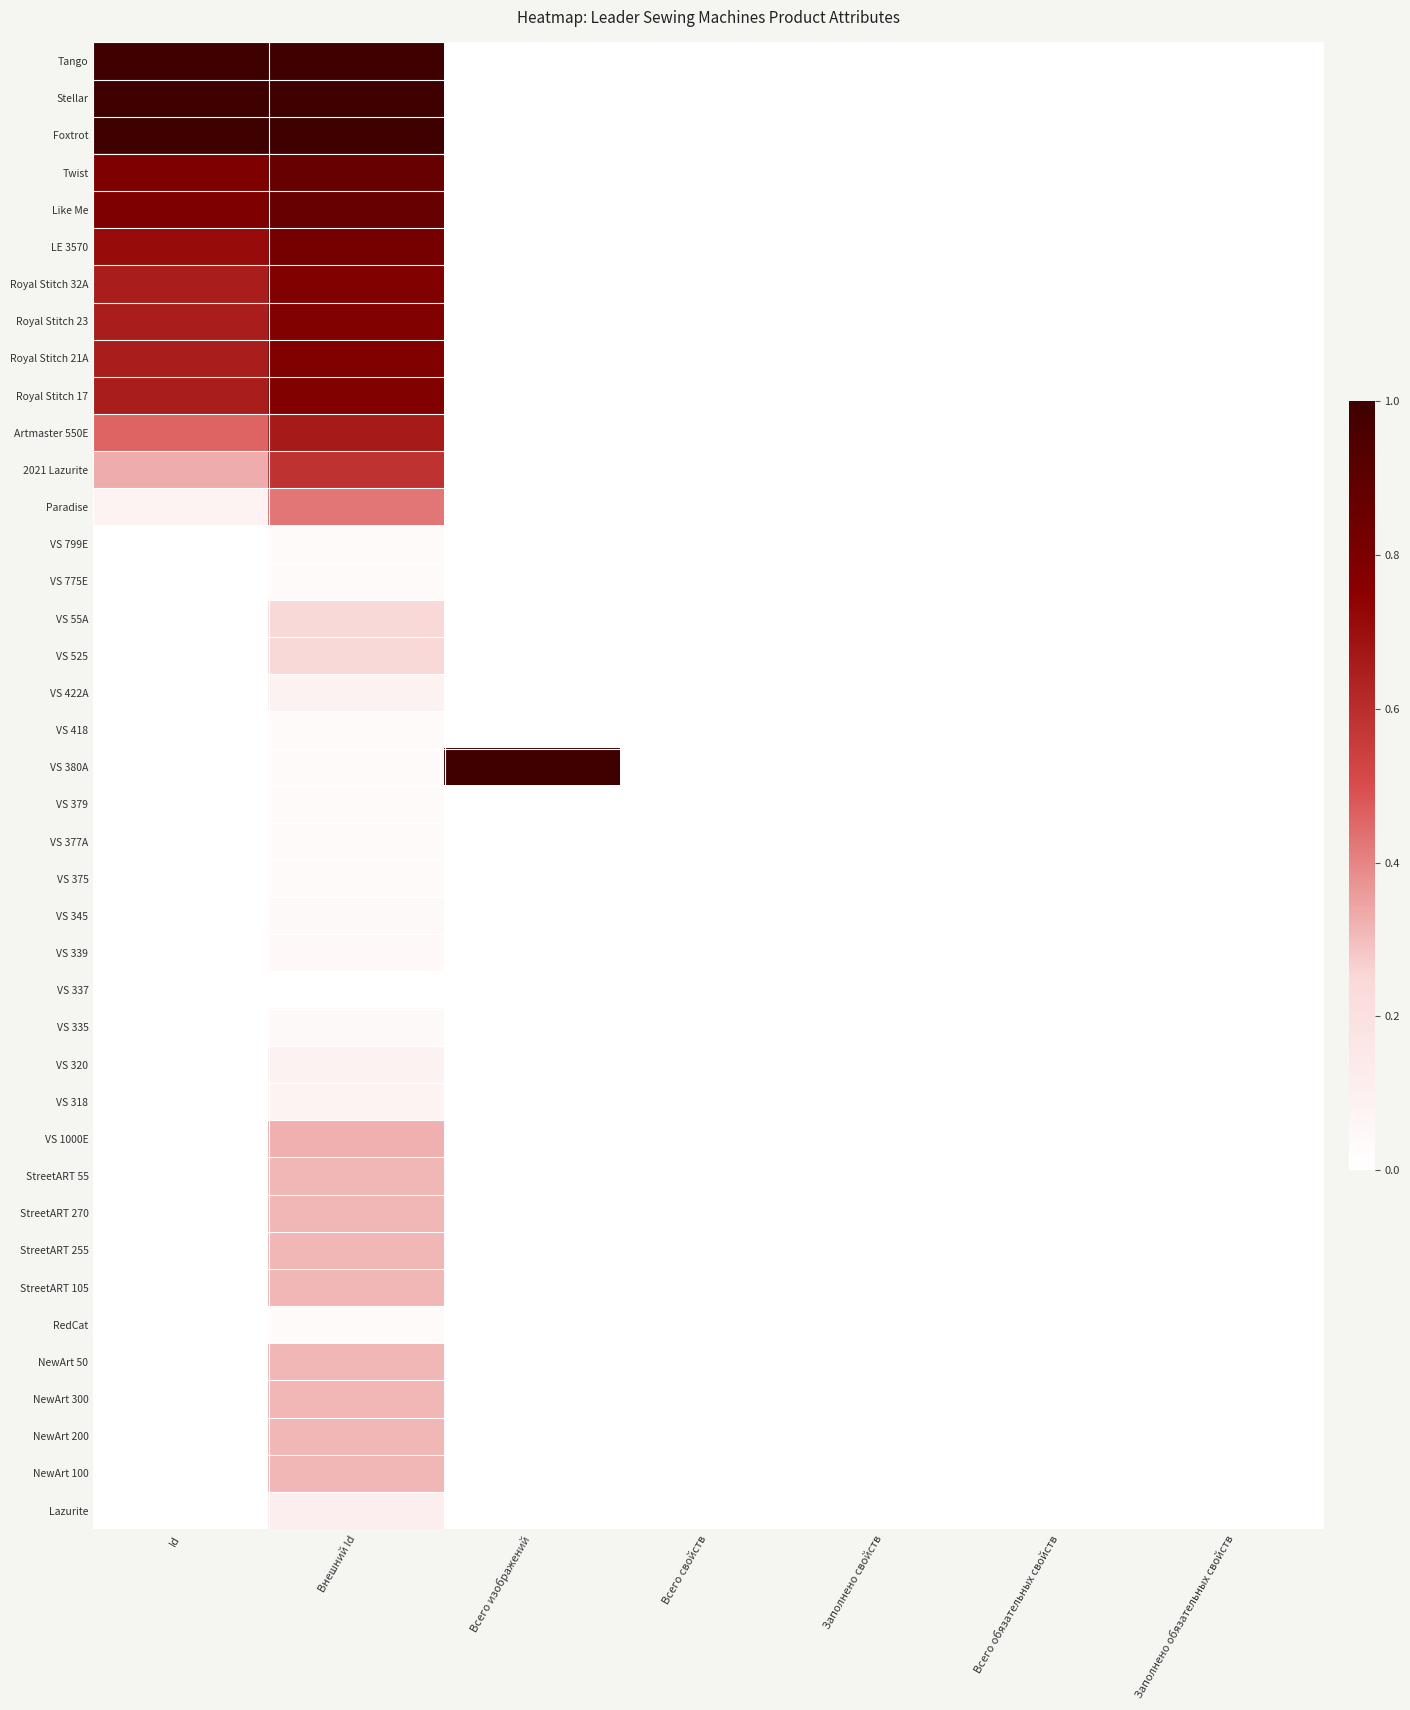

Reading left to right, extract all data points from this chart.

Tango: Id=1.0	Внешний Id=1.0	Всего изображений=0.0	Всего свойств=0.0	Заполнено свойств=0.0	Всего обязательных свойств=0.0	Заполнено обязательных свойств=0.0
Stellar: Id=1.0	Внешний Id=1.0	Всего изображений=0.0	Всего свойств=0.0	Заполнено свойств=0.0	Всего обязательных свойств=0.0	Заполнено обязательных свойств=0.0
Foxtrot: Id=1.0	Внешний Id=1.0	Всего изображений=0.0	Всего свойств=0.0	Заполнено свойств=0.0	Всего обязательных свойств=0.0	Заполнено обязательных свойств=0.0
Twist: Id=0.8	Внешний Id=0.9	Всего изображений=0.0	Всего свойств=0.0	Заполнено свойств=0.0	Всего обязательных свойств=0.0	Заполнено обязательных свойств=0.0
Like Me: Id=0.8	Внешний Id=0.9	Всего изображений=0.0	Всего свойств=0.0	Заполнено свойств=0.0	Всего обязательных свойств=0.0	Заполнено обязательных свойств=0.0
LE 3570: Id=0.7	Внешний Id=0.8	Всего изображений=0.0	Всего свойств=0.0	Заполнено свойств=0.0	Всего обязательных свойств=0.0	Заполнено обязательных свойств=0.0
Royal Stitch 32A: Id=0.7	Внешний Id=0.8	Всего изображений=0.0	Всего свойств=0.0	Заполнено свойств=0.0	Всего обязательных свойств=0.0	Заполнено обязательных свойств=0.0
Royal Stitch 23: Id=0.7	Внешний Id=0.8	Всего изображений=0.0	Всего свойств=0.0	Заполнено свойств=0.0	Всего обязательных свойств=0.0	Заполнено обязательных свойств=0.0
Royal Stitch 21A: Id=0.7	Внешний Id=0.8	Всего изображений=0.0	Всего свойств=0.0	Заполнено свойств=0.0	Всего обязательных свойств=0.0	Заполнено обязательных свойств=0.0
Royal Stitch 17: Id=0.7	Внешний Id=0.8	Всего изображений=0.0	Всего свойств=0.0	Заполнено свойств=0.0	Всего обязательных свойств=0.0	Заполнено обязательных свойств=0.0
Artmaster 550E: Id=0.5	Внешний Id=0.7	Всего изображений=0.0	Всего свойств=0.0	Заполнено свойств=0.0	Всего обязательных свойств=0.0	Заполнено обязательных свойств=0.0
2021 Lazurite: Id=0.3	Внешний Id=0.6	Всего изображений=0.0	Всего свойств=0.0	Заполнено свойств=0.0	Всего обязательных свойств=0.0	Заполнено обязательных свойств=0.0
Paradise: Id=0.1	Внешний Id=0.4	Всего изображений=0.0	Всего свойств=0.0	Заполнено свойств=0.0	Всего обязательных свойств=0.0	Заполнено обязательных свойств=0.0
VS 799E: Id=0.0	Внешний Id=0.0	Всего изображений=0.0	Всего свойств=0.0	Заполнено свойств=0.0	Всего обязательных свойств=0.0	Заполнено обязательных свойств=0.0
VS 775E: Id=0.0	Внешний Id=0.0	Всего изображений=0.0	Всего свойств=0.0	Заполнено свойств=0.0	Всего обязательных свойств=0.0	Заполнено обязательных свойств=0.0
VS 55A: Id=0.0	Внешний Id=0.3	Всего изображений=0.0	Всего свойств=0.0	Заполнено свойств=0.0	Всего обязательных свойств=0.0	Заполнено обязательных свойств=0.0
VS 525: Id=0.0	Внешний Id=0.3	Всего изображений=0.0	Всего свойств=0.0	Заполнено свойств=0.0	Всего обязательных свойств=0.0	Заполнено обязательных свойств=0.0
VS 422A: Id=0.0	Внешний Id=0.1	Всего изображений=0.0	Всего свойств=0.0	Заполнено свойств=0.0	Всего обязательных свойств=0.0	Заполнено обязательных свойств=0.0
VS 418: Id=0.0	Внешний Id=0.0	Всего изображений=0.0	Всего свойств=0.0	Заполнено свойств=0.0	Всего обязательных свойств=0.0	Заполнено обязательных свойств=0.0
VS 380A: Id=0.0	Внешний Id=0.0	Всего изображений=1.0	Всего свойств=0.0	Заполнено свойств=0.0	Всего обязательных свойств=0.0	Заполнено обязательных свойств=0.0
VS 379: Id=0.0	Внешний Id=0.0	Всего изображений=0.0	Всего свойств=0.0	Заполнено свойств=0.0	Всего обязательных свойств=0.0	Заполнено обязательных свойств=0.0
VS 377A: Id=0.0	Внешний Id=0.0	Всего изображений=0.0	Всего свойств=0.0	Заполнено свойств=0.0	Всего обязательных свойств=0.0	Заполнено обязательных свойств=0.0
VS 375: Id=0.0	Внешний Id=0.0	Всего изображений=0.0	Всего свойств=0.0	Заполнено свойств=0.0	Всего обязательных свойств=0.0	Заполнено обязательных свойств=0.0
VS 345: Id=0.0	Внешний Id=0.0	Всего изображений=0.0	Всего свойств=0.0	Заполнено свойств=0.0	Всего обязательных свойств=0.0	Заполнено обязательных свойств=0.0
VS 339: Id=0.0	Внешний Id=0.0	Всего изображений=0.0	Всего свойств=0.0	Заполнено свойств=0.0	Всего обязательных свойств=0.0	Заполнено обязательных свойств=0.0
VS 337: Id=0.0	Внешний Id=0.0	Всего изображений=0.0	Всего свойств=0.0	Заполнено свойств=0.0	Всего обязательных свойств=0.0	Заполнено обязательных свойств=0.0
VS 335: Id=0.0	Внешний Id=0.0	Всего изображений=0.0	Всего свойств=0.0	Заполнено свойств=0.0	Всего обязательных свойств=0.0	Заполнено обязательных свойств=0.0
VS 320: Id=0.0	Внешний Id=0.1	Всего изображений=0.0	Всего свойств=0.0	Заполнено свойств=0.0	Всего обязательных свойств=0.0	Заполнено обязательных свойств=0.0
VS 318: Id=0.0	Внешний Id=0.1	Всего изображений=0.0	Всего свойств=0.0	Заполнено свойств=0.0	Всего обязательных свойств=0.0	Заполнено обязательных свойств=0.0
VS 1000E: Id=0.0	Внешний Id=0.3	Всего изображений=0.0	Всего свойств=0.0	Заполнено свойств=0.0	Всего обязательных свойств=0.0	Заполнено обязательных свойств=0.0
StreetART 55: Id=0.0	Внешний Id=0.3	Всего изображений=0.0	Всего свойств=0.0	Заполнено свойств=0.0	Всего обязательных свойств=0.0	Заполнено обязательных свойств=0.0
StreetART 270: Id=0.0	Внешний Id=0.3	Всего изображений=0.0	Всего свойств=0.0	Заполнено свойств=0.0	Всего обязательных свойств=0.0	Заполнено обязательных свойств=0.0
StreetART 255: Id=0.0	Внешний Id=0.3	Всего изображений=0.0	Всего свойств=0.0	Заполнено свойств=0.0	Всего обязательных свойств=0.0	Заполнено обязательных свойств=0.0
StreetART 105: Id=0.0	Внешний Id=0.3	Всего изображений=0.0	Всего свойств=0.0	Заполнено свойств=0.0	Всего обязательных свойств=0.0	Заполнено обязательных свойств=0.0
RedCat: Id=0.0	Внешний Id=0.0	Всего изображений=0.0	Всего свойств=0.0	Заполнено свойств=0.0	Всего обязательных свойств=0.0	Заполнено обязательных свойств=0.0
NewArt 50: Id=0.0	Внешний Id=0.3	Всего изображений=0.0	Всего свойств=0.0	Заполнено свойств=0.0	Всего обязательных свойств=0.0	Заполнено обязательных свойств=0.0
NewArt 300: Id=0.0	Внешний Id=0.3	Всего изображений=0.0	Всего свойств=0.0	Заполнено свойств=0.0	Всего обязательных свойств=0.0	Заполнено обязательных свойств=0.0
NewArt 200: Id=0.0	Внешний Id=0.3	Всего изображений=0.0	Всего свойств=0.0	Заполнено свойств=0.0	Всего обязательных свойств=0.0	Заполнено обязательных свойств=0.0
NewArt 100: Id=0.0	Внешний Id=0.3	Всего изображений=0.0	Всего свойств=0.0	Заполнено свойств=0.0	Всего обязательных свойств=0.0	Заполнено обязательных свойств=0.0
Lazurite: Id=0.0	Внешний Id=0.1	Всего изображений=0.0	Всего свойств=0.0	Заполнено свойств=0.0	Всего обязательных свойств=0.0	Заполнено обязательных свойств=0.0